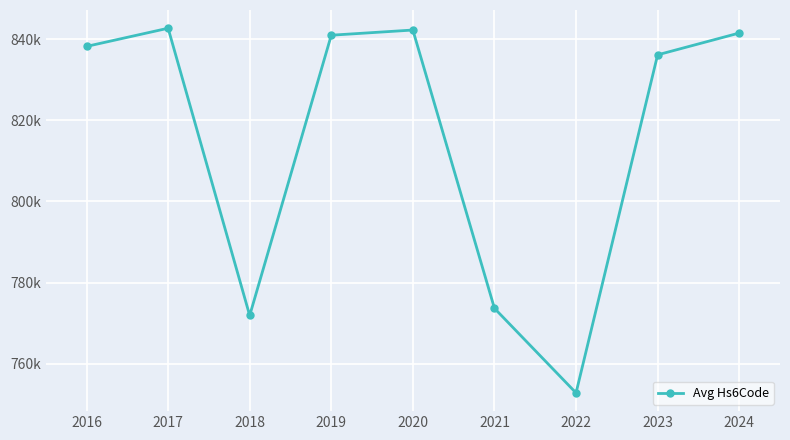

At which label is the value closest to 797748?

2021